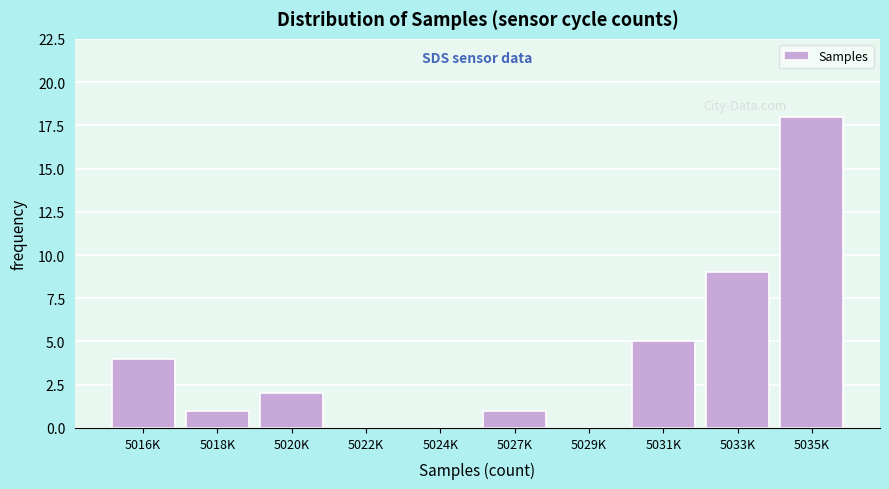

Reading right to left, extract all data points from this chart.

5035K=18	5033K=9	5031K=5	5029K=0	5027K=1	5024K=0	5022K=0	5020K=2	5018K=1	5016K=4